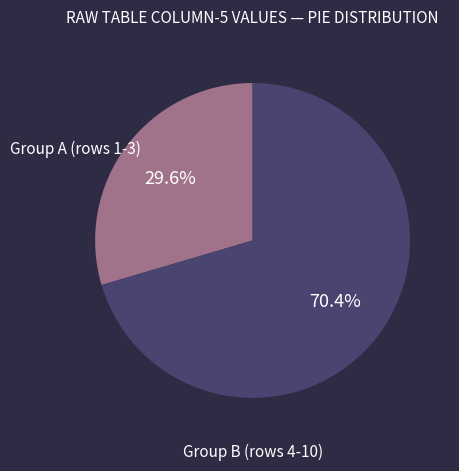

Count the number of slices in the pie.

2